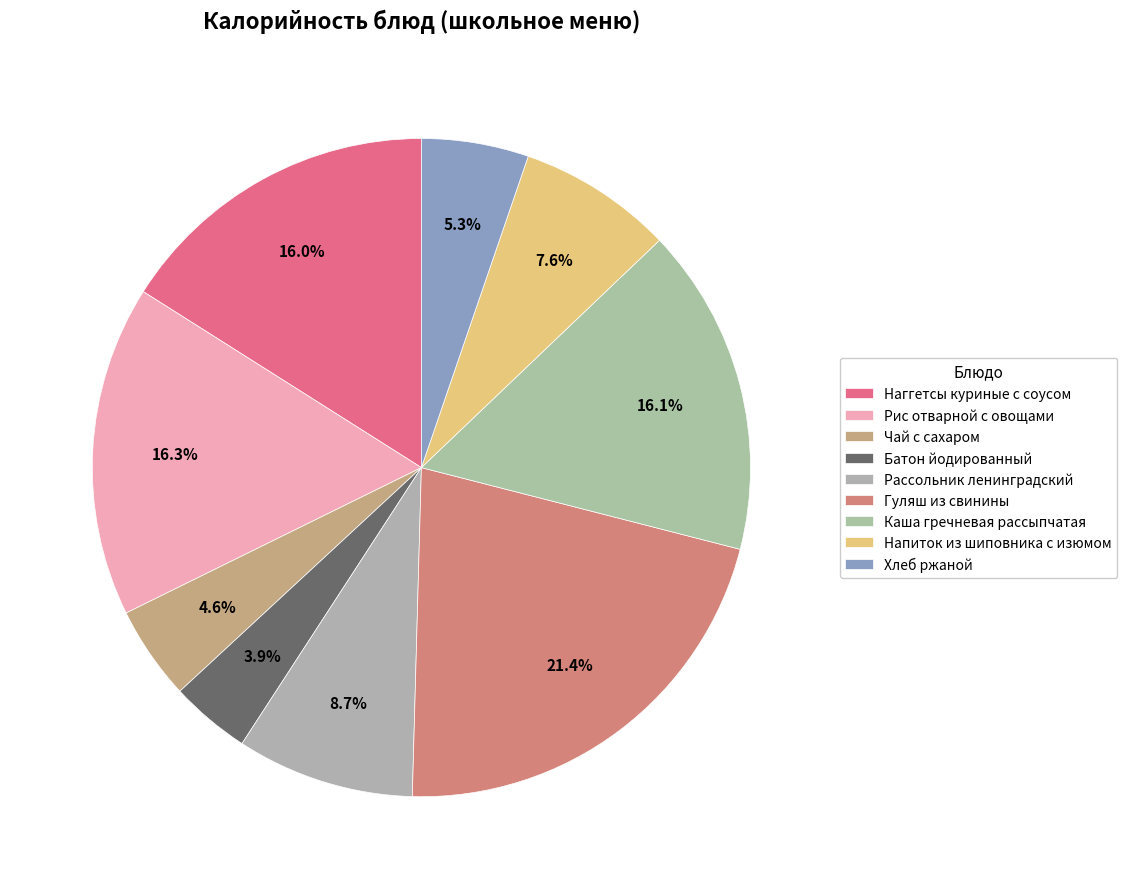

True or false: Рис отварной с овощами accounts for 16% of the total.

True